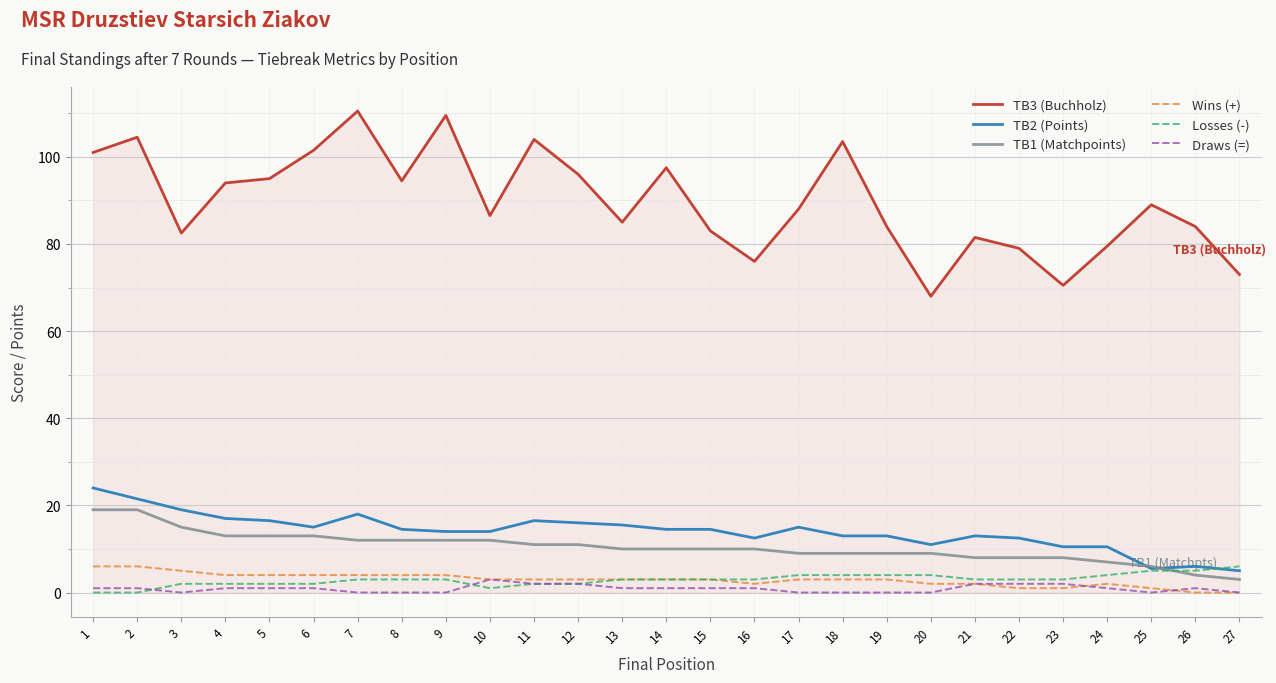

How many lines are shown in the chart?

6